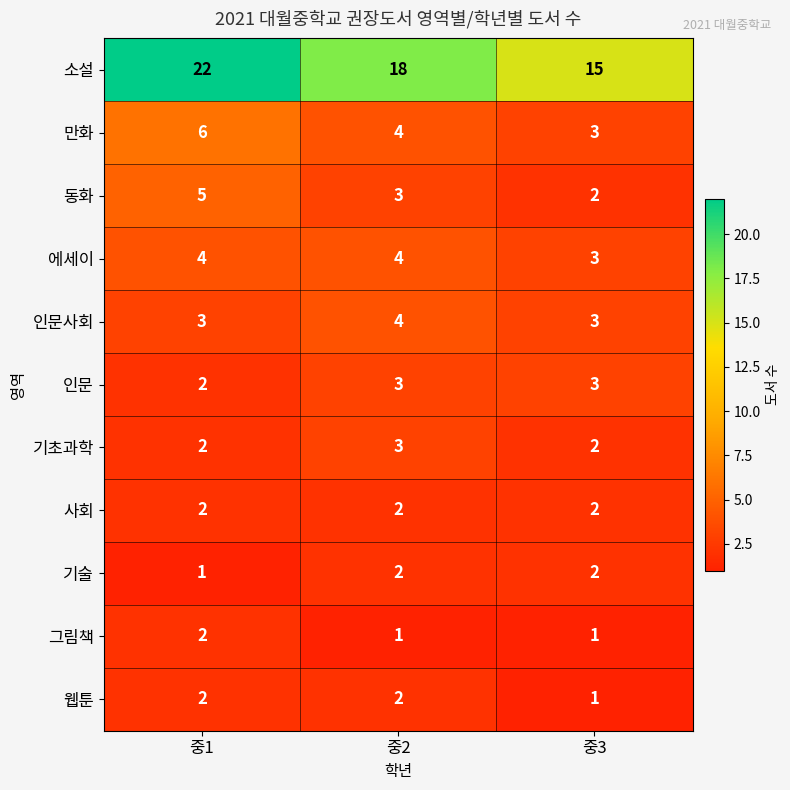

Which category has the highest value in the 만화 series?

중1